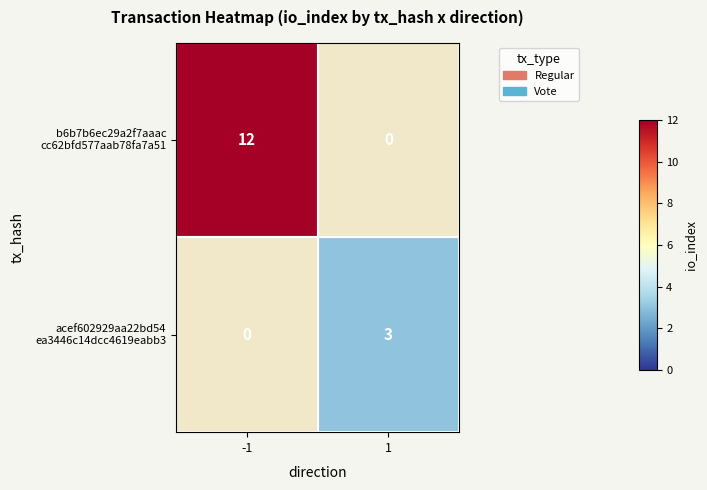

Rank the series at -1 from highest to lowest value.

b6b7b6ec29a2f7aaac cc62bfd577aab78fa7a51, acef602929aa22bd54 ea3446c14dcc4619eabb3